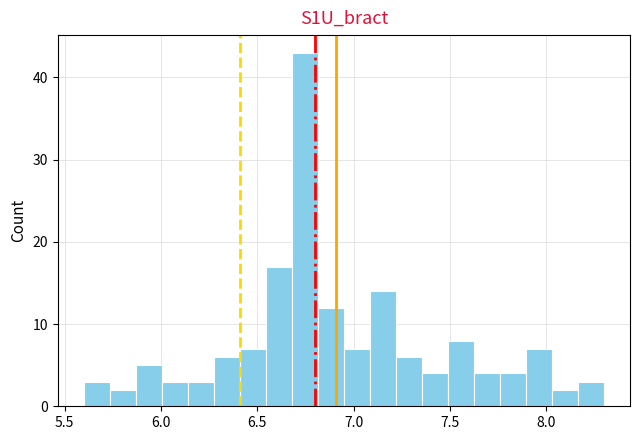

Read against the x-axis, roughly where is the centre of the tallest bar?

6.75